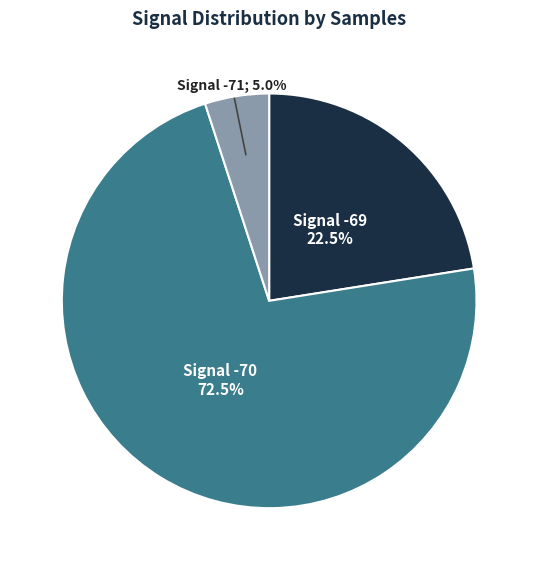

Is there any slice that represents more than half of the pie?

Yes